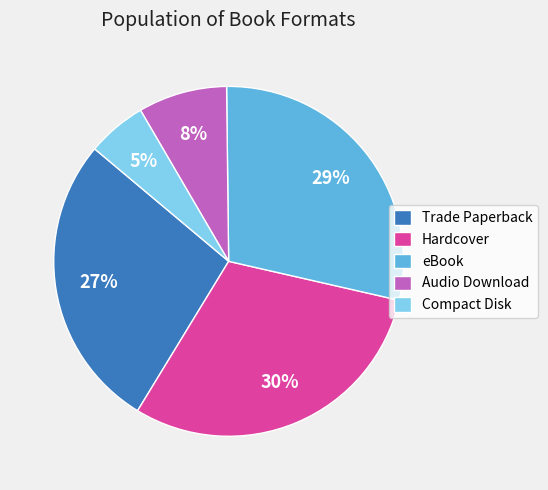

How many slices are in this pie chart?

5